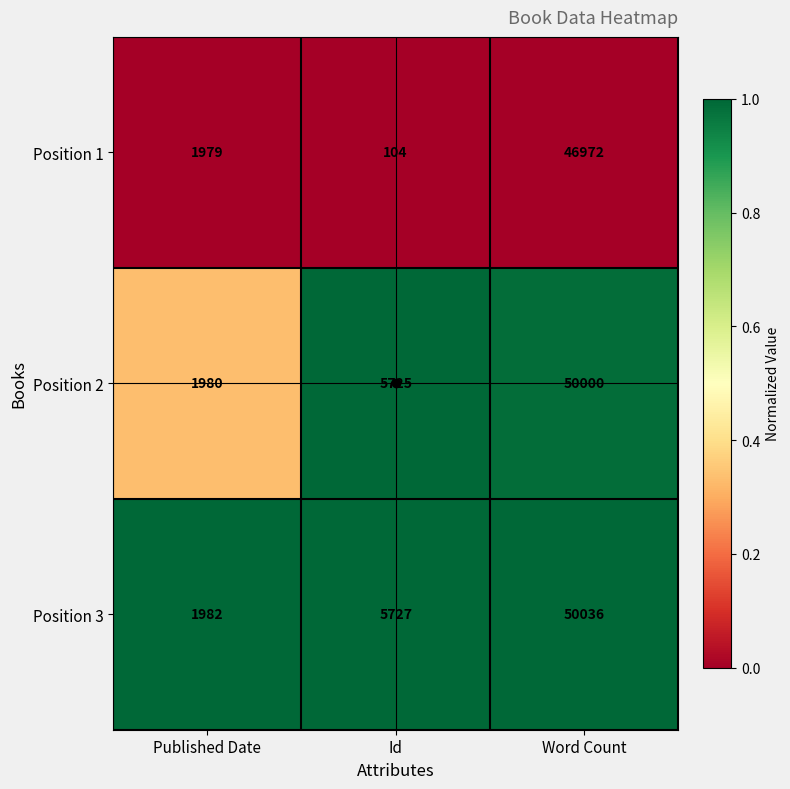

Rank the series by their maximum value, from highest to lowest.

Position 3, Position 2, Position 1